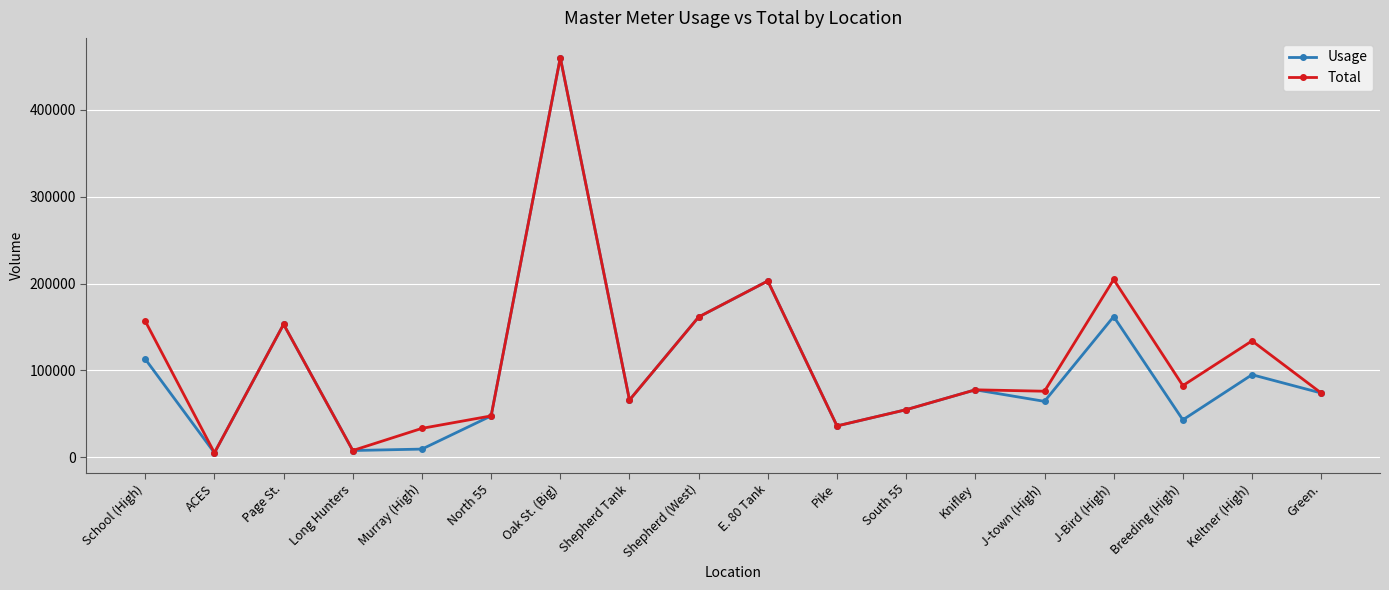

At which category is the sum across all series the highest?

Oak St. (Big)